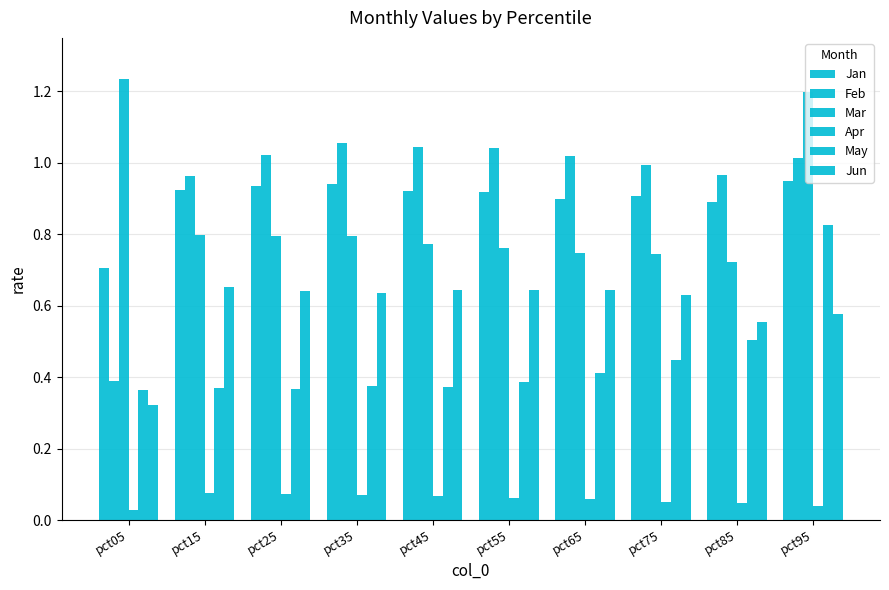

The Feb series shows 0.2 at pct35. True or false?

False